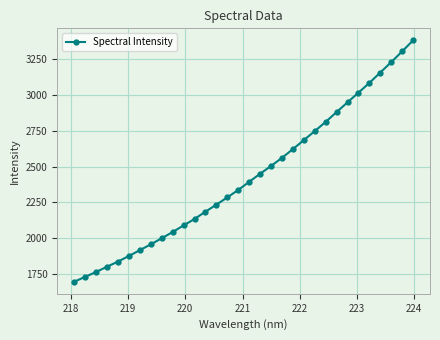

What is the value of the 6th point from the left?

1874.5